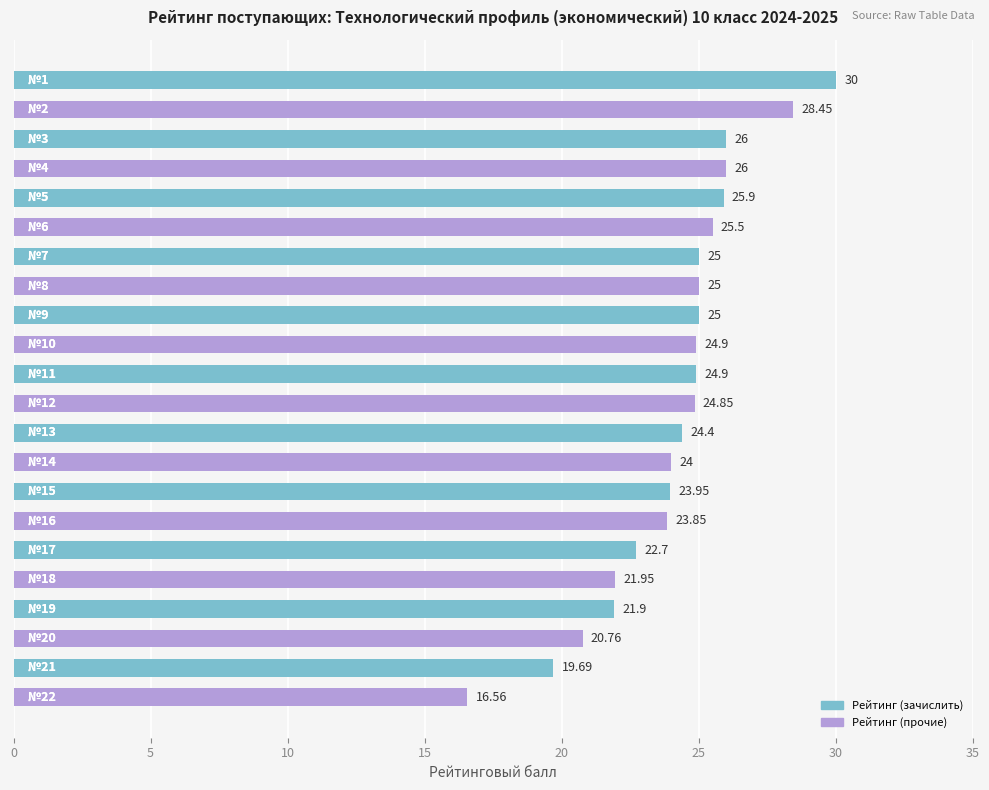

What is the difference between the second highest and second lowest values?

8.8